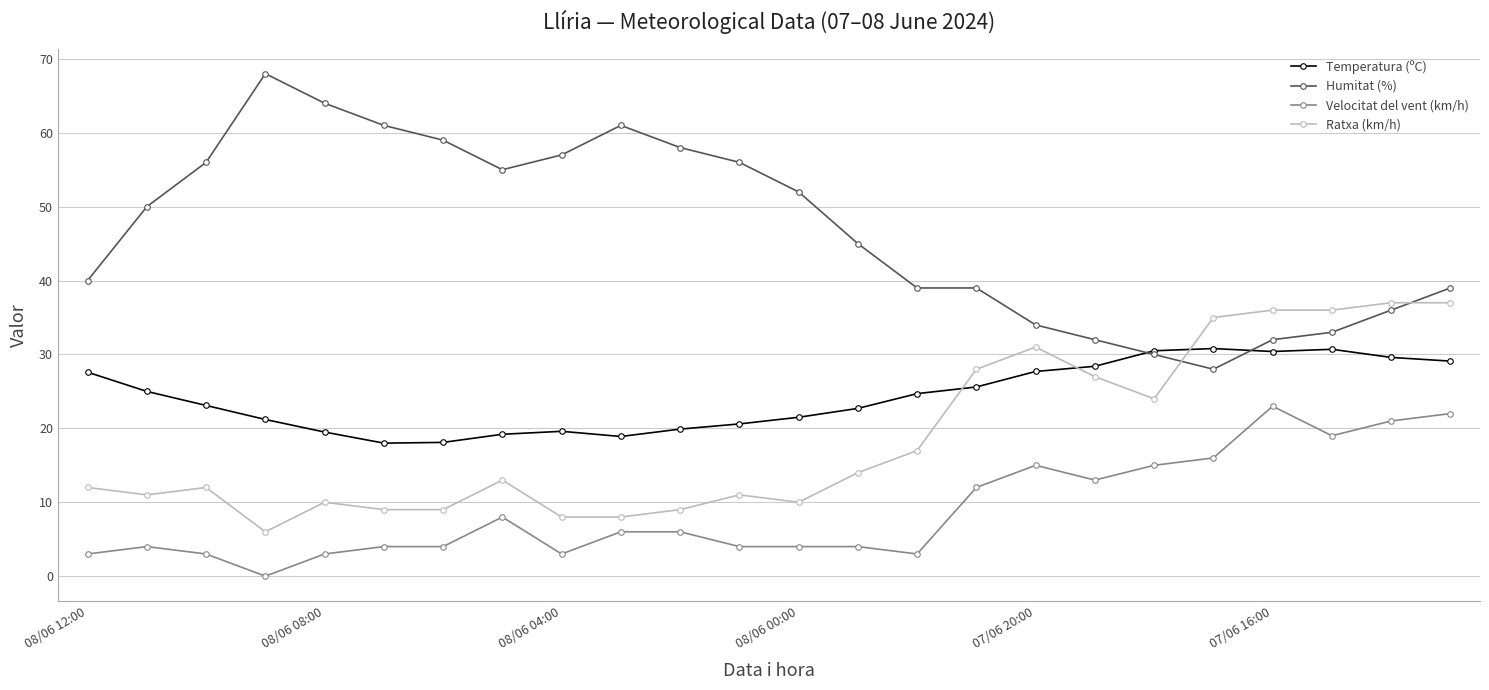

What is the value of the Velocitat del vent (km/h) point at the 10th from the left?

6.0